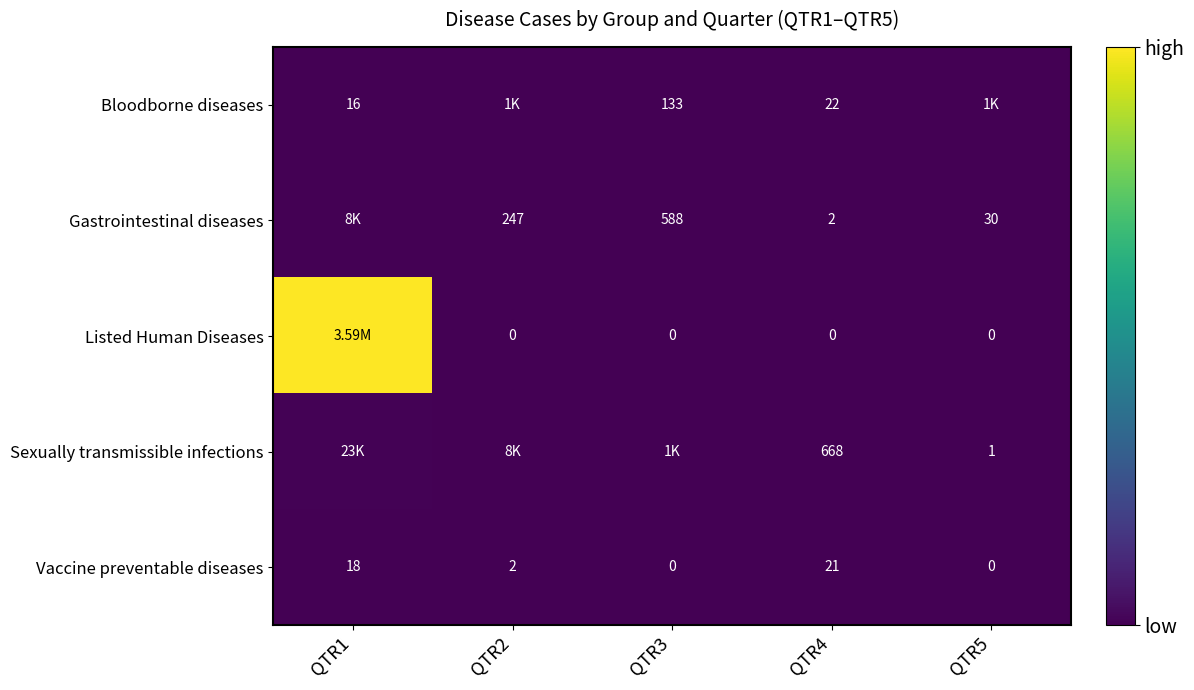

Is the value of Gastrointestinal diseases at QTR2 greater than the value of Vaccine preventable diseases at QTR5?

Yes